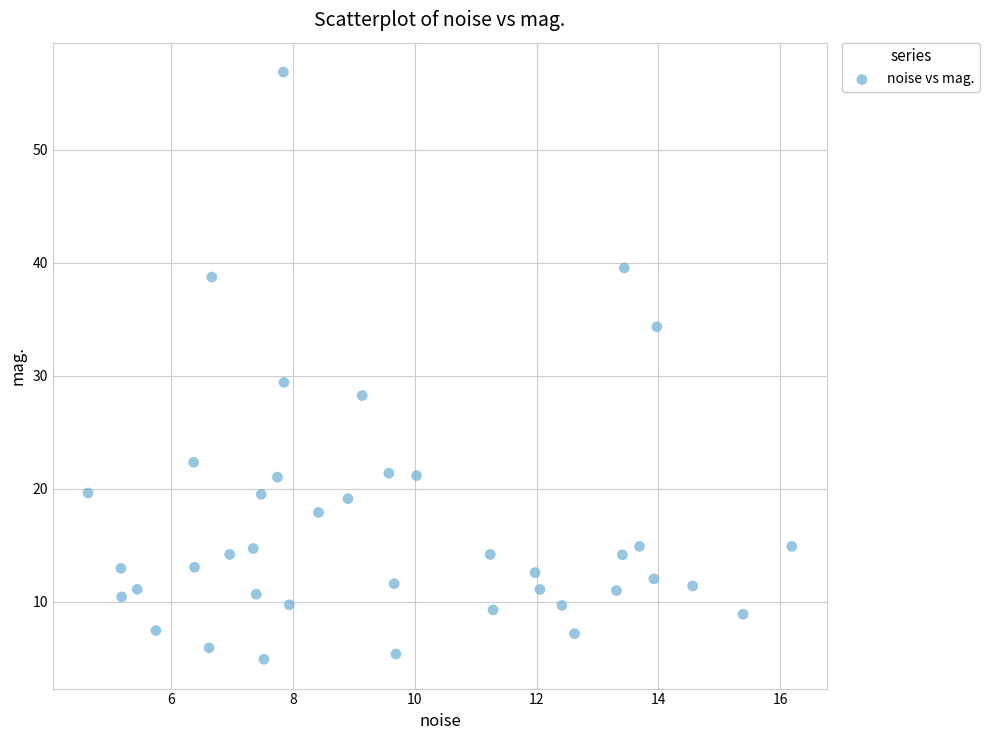

What Y value in the scatter plot is closest to 30?

29.4